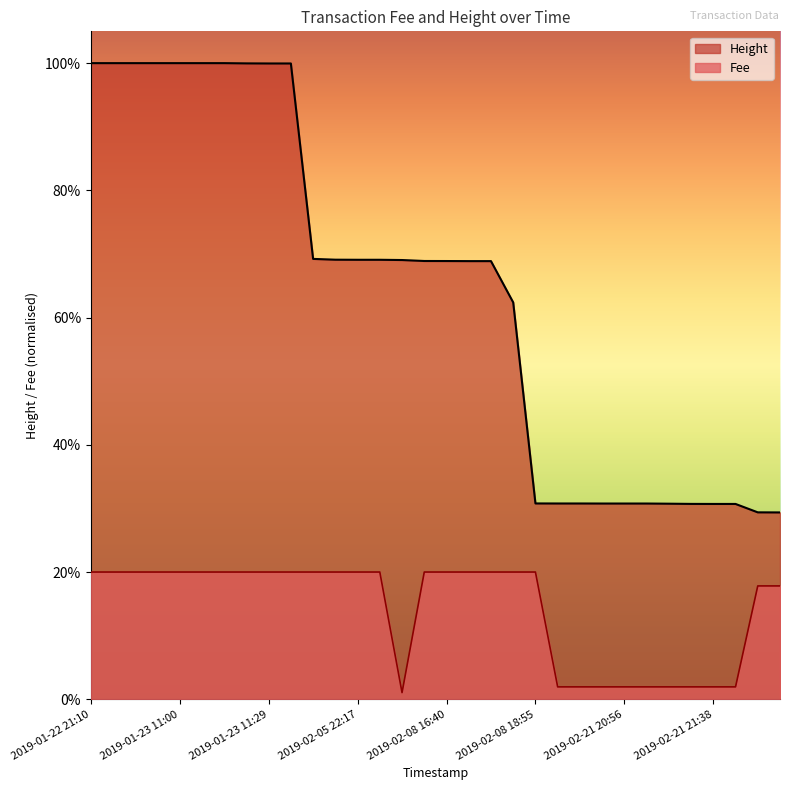

In Fee, how many points are lower than both neighbors (excluding endpoints)?

1